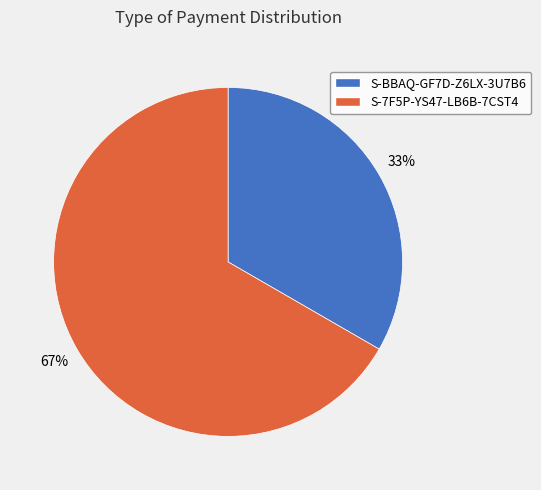

To the nearest percent, what portion does S-BBAQ-GF7D-Z6LX-3U7B6 represent?

33%